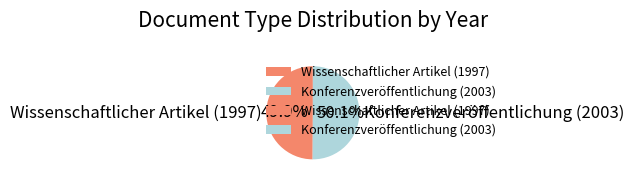

The Konferenzveröffentlichung (2003) slice represents 50% of the pie. True or false?

True